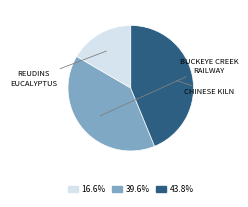

Is there a majority slice in this chart?

No